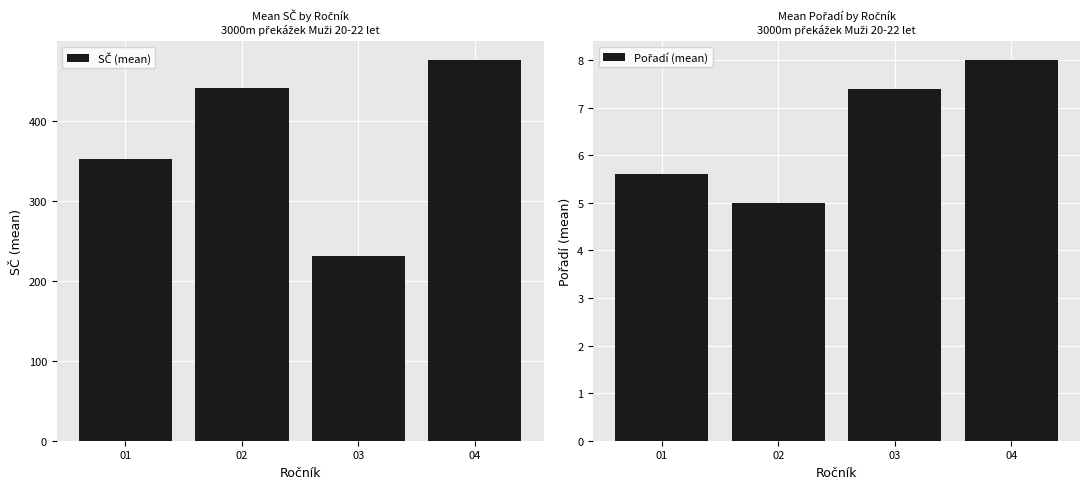

Rank the series at 03 from lowest to highest value.

Pořadí (mean), SČ (mean)